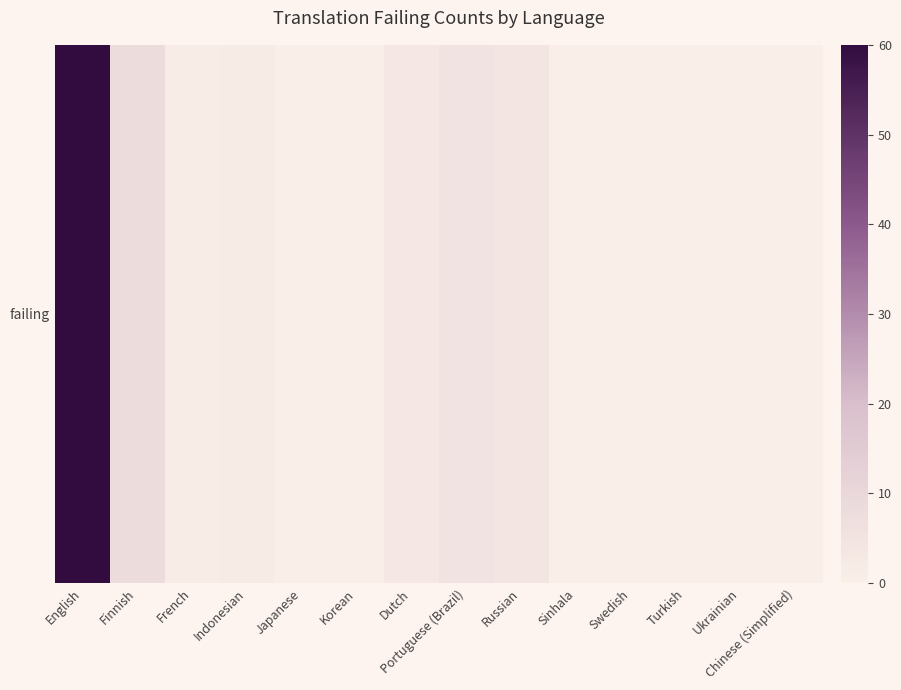

What is the difference between the second highest and minimum values?

8